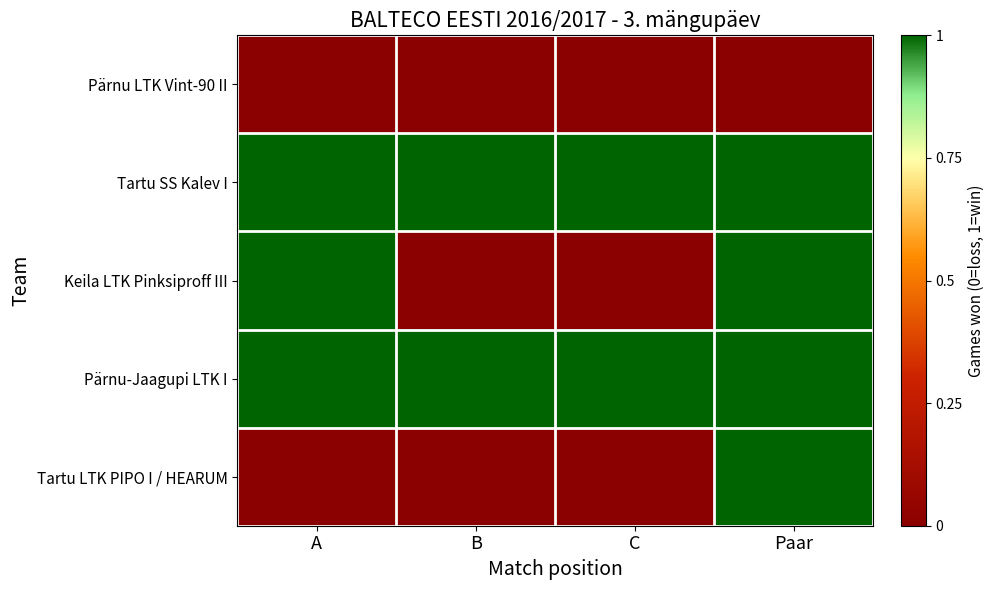

What is the total value across all series at A?

3